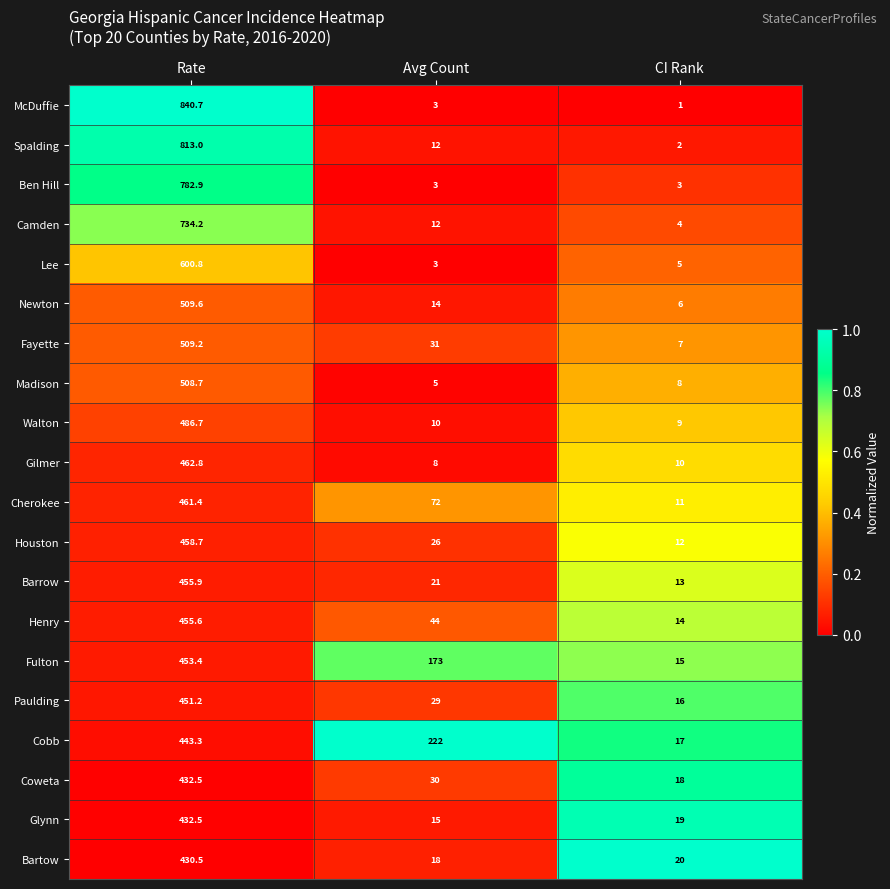

What is the highest value of the Camden series?

734.2